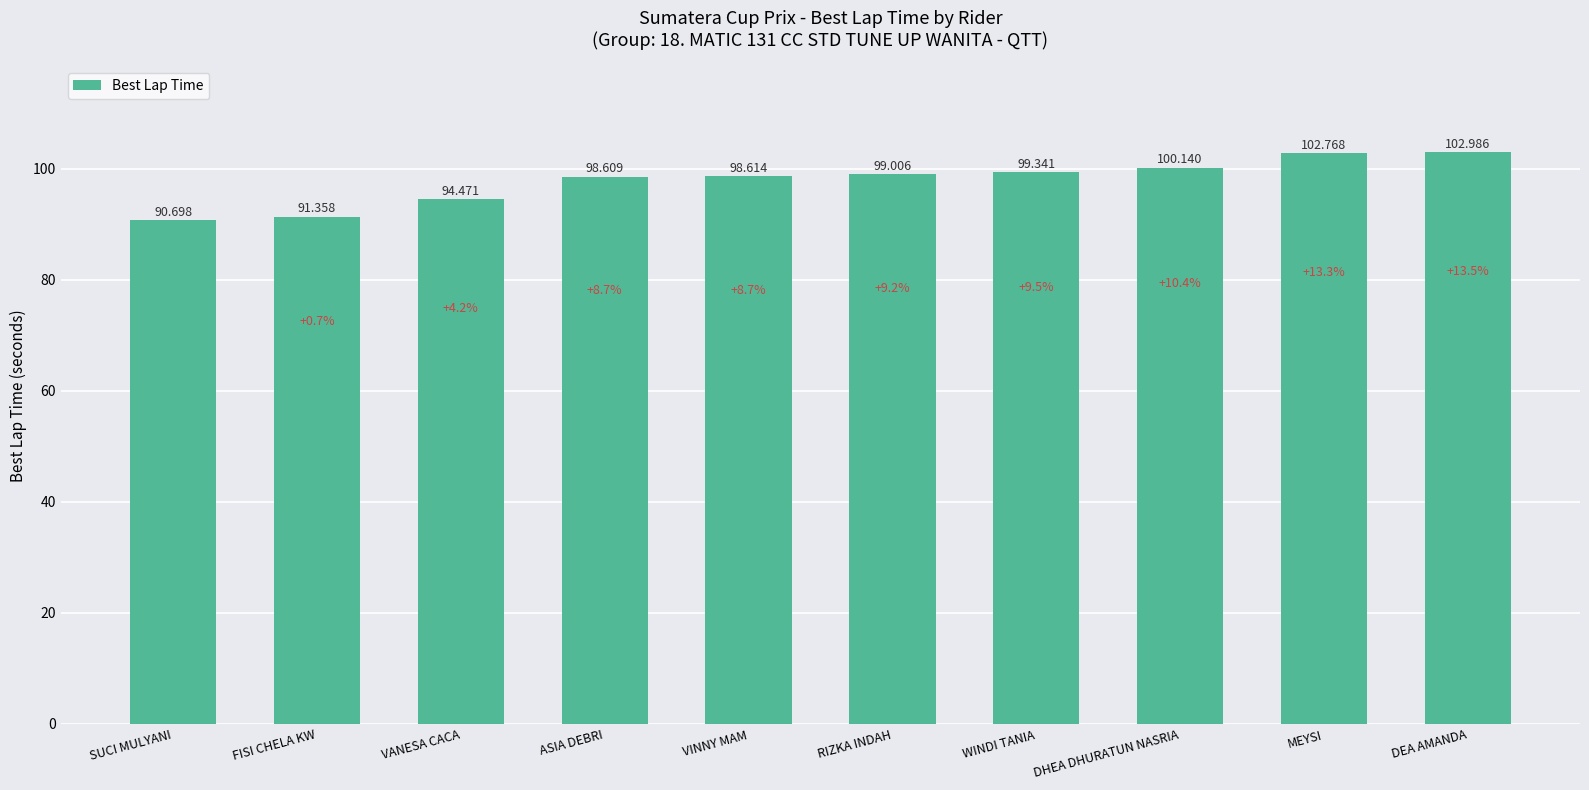

What is the label of the 9th bar from the left?

MEYSI